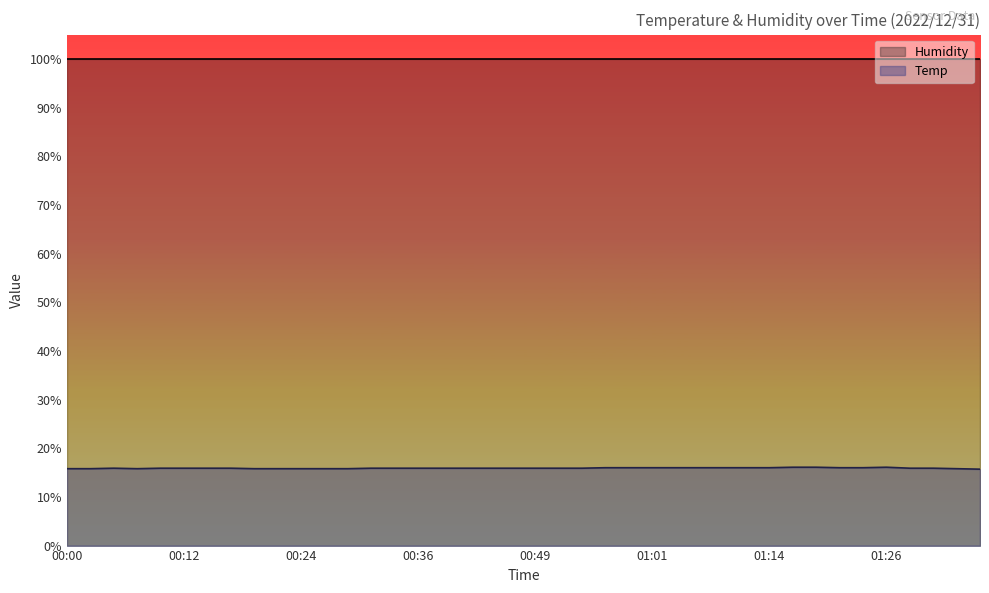

The chart shows a value of 15.8 at 00:29. True or false?

True